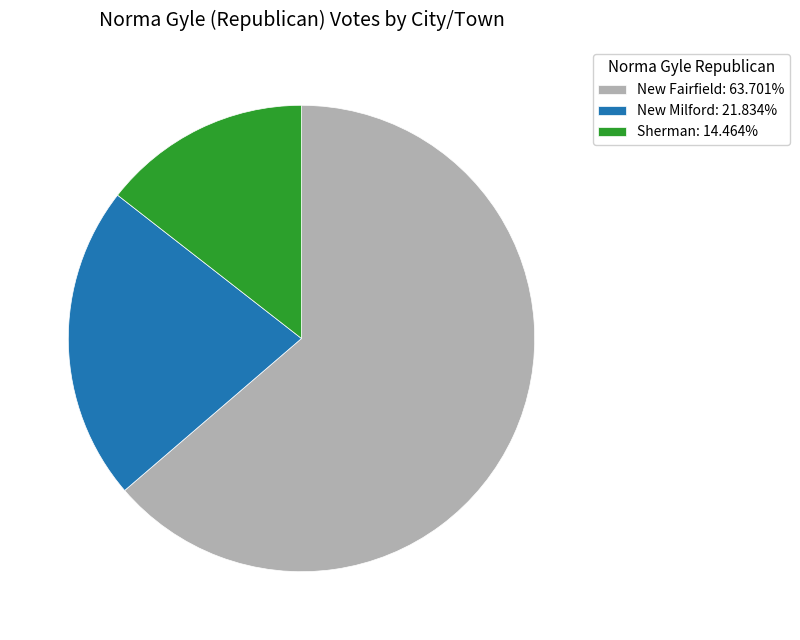

Does any single category account for the majority?

Yes